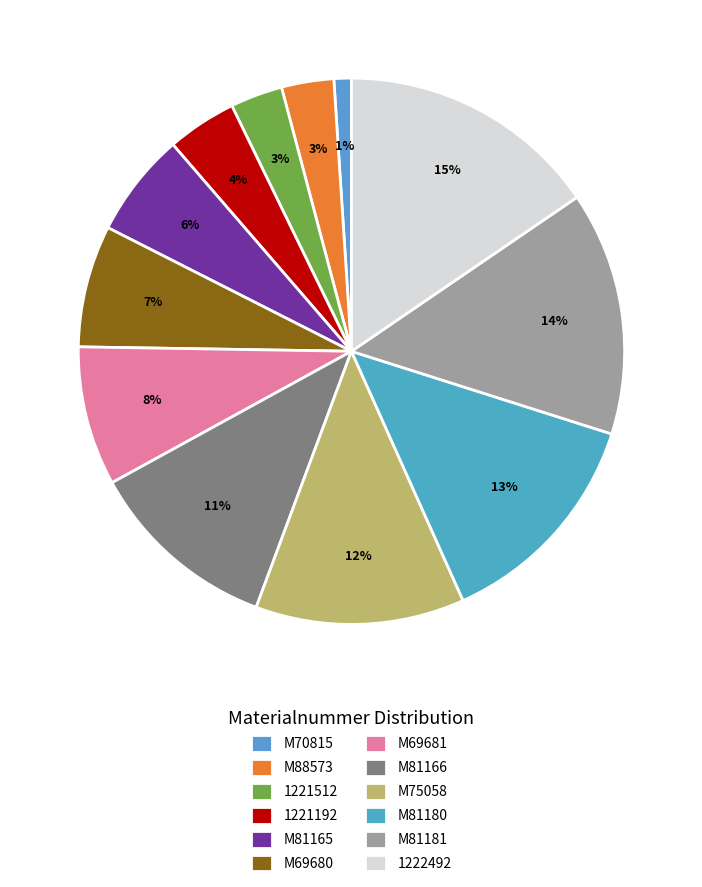

Combined, what portion of the pie is M70815 and 1221512?

4.1%